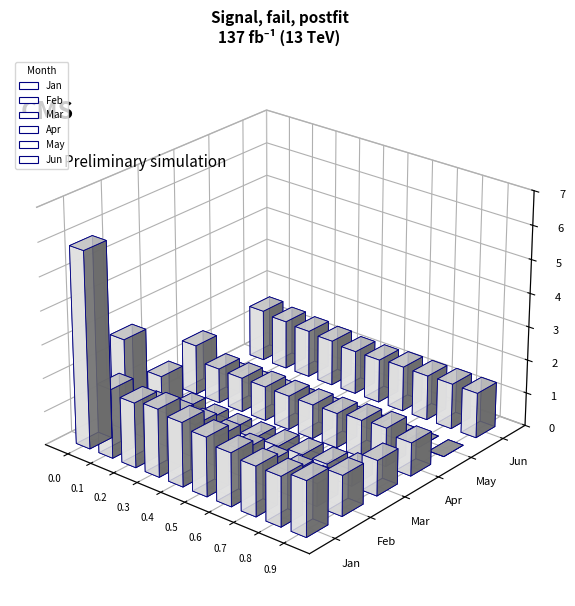

Which series changed the most between pct05 and pct55?

Jan